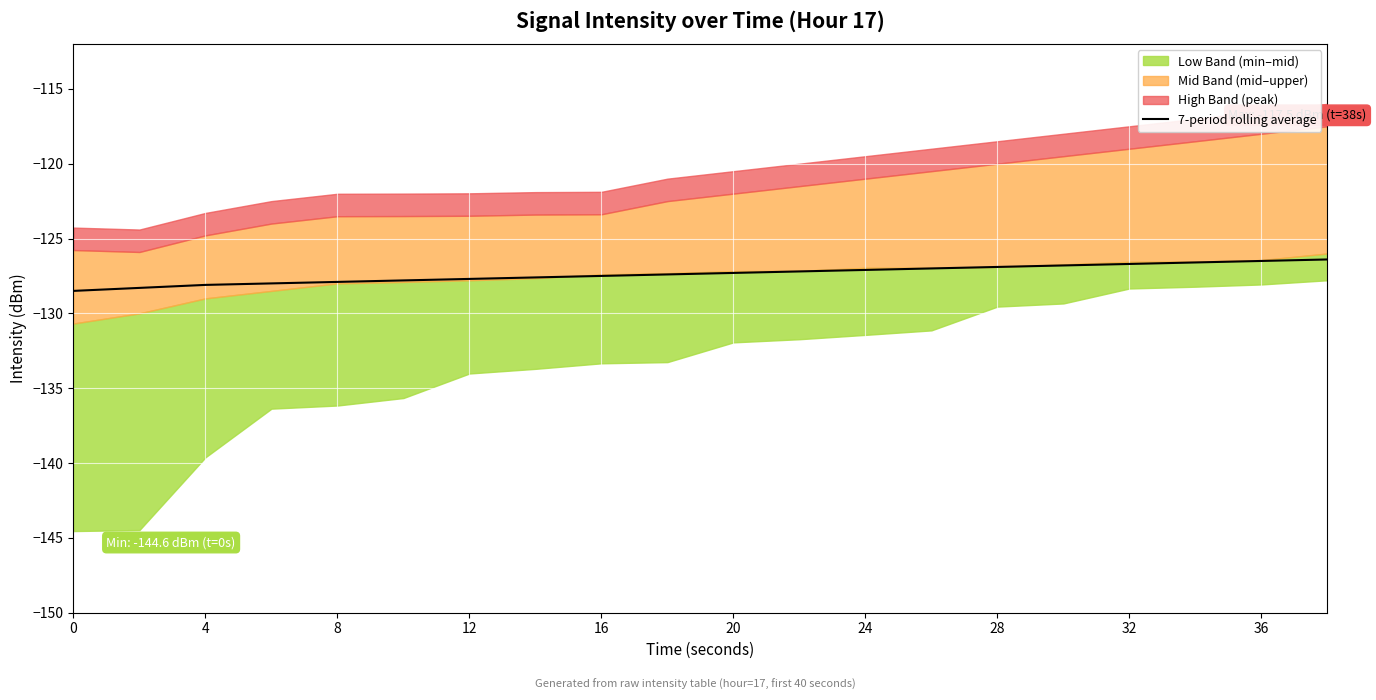

Is it true that 7-period rolling average equals -191.1 at 24?

False